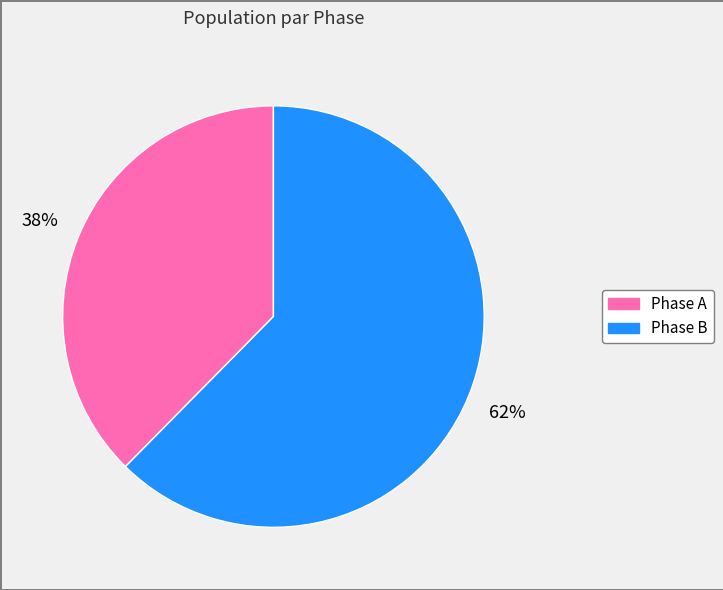

To the nearest percent, what is the average slice percentage?

50%